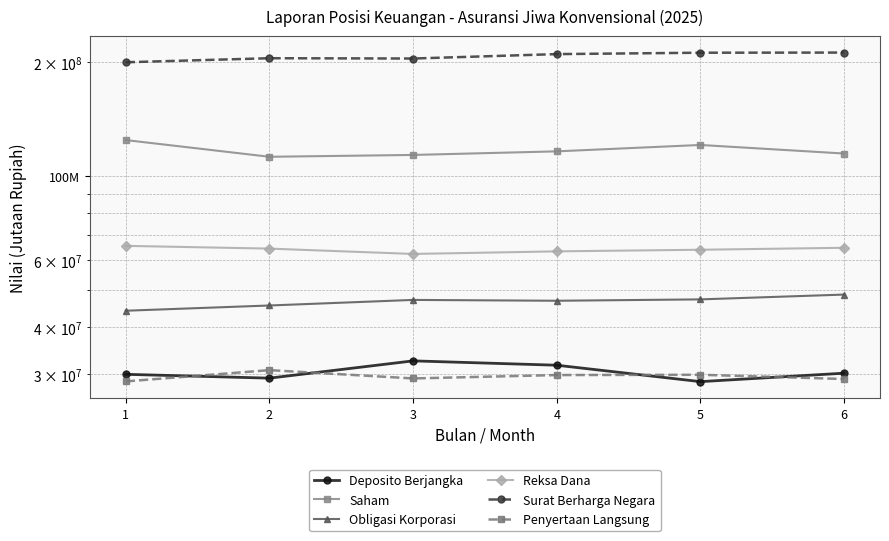

Is the value of Saham at 1 greater than the value of Reksa Dana at 3?

Yes